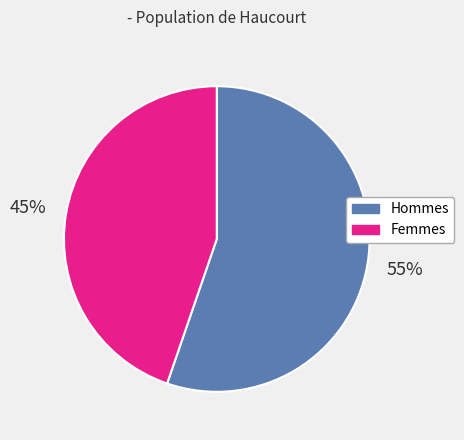

To the nearest percent, what portion does Hommes represent?

55%